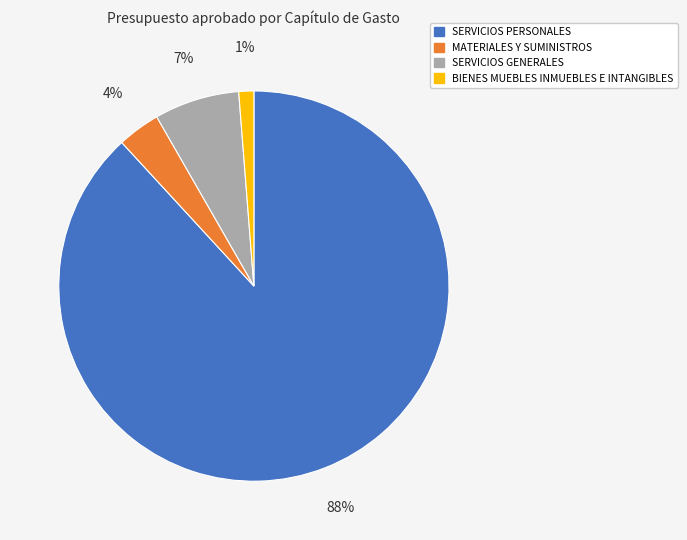

Which slice is the largest?

SERVICIOS PERSONALES